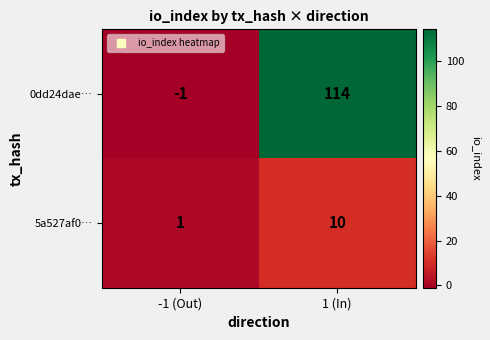

Reading left to right, list all the values displayed in this chart.

0dd24dae…: -1 (Out)=-1	1 (In)=114
5a527af0…: -1 (Out)=1	1 (In)=10